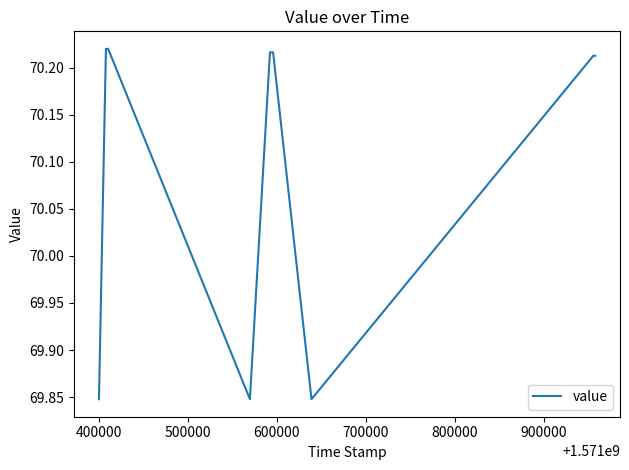

Is it true that the value at 1000000 is 99.3?

False